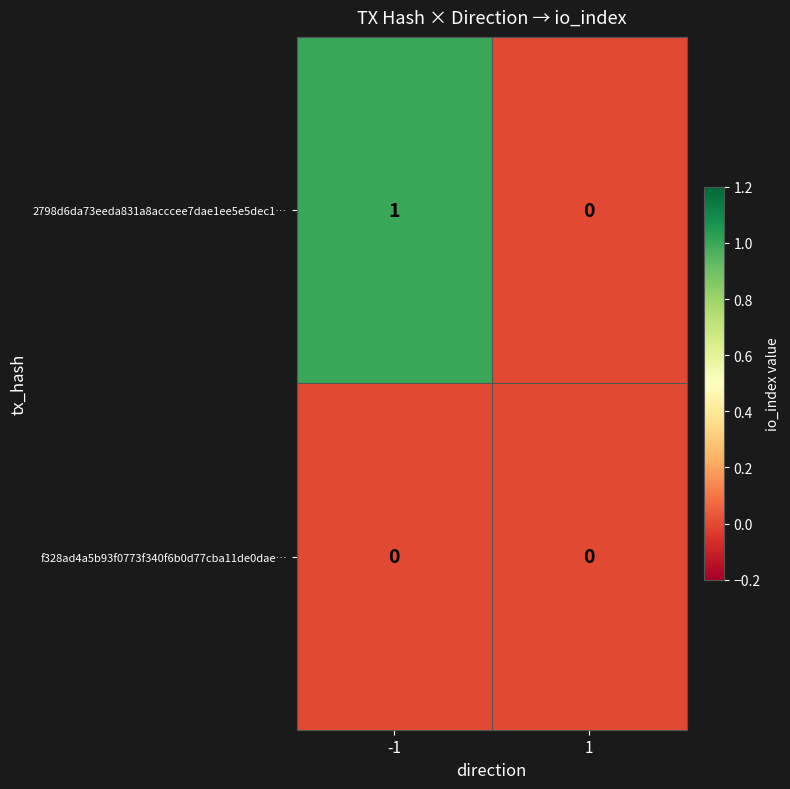

List the series in order of their peak value, highest first.

2798d6da73eeda831a8acccee7dae1ee5e5dec1…, f328ad4a5b93f0773f340f6b0d77cba11de0dae…